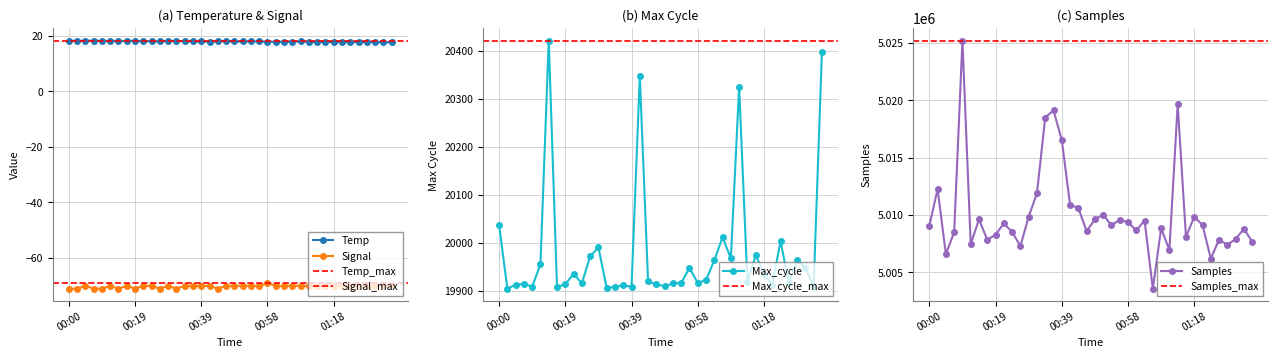

Rank the categories by Max_cycle value from lowest to highest.

00:02, 00:32, 00:10, 00:17, 00:34, 00:39, 01:33, 00:49, 00:36, 00:05, 01:21, 00:19, 00:46, 00:07, 00:24, 00:51, 00:54, 00:58, 01:26, 01:14, 00:44, 01:01, 00:22, 01:18, 00:56, 01:31, 00:12, 01:03, 01:28, 01:08, 00:27, 01:16, 00:29, 01:23, 01:06, 00:00, 01:11, 00:41, 01:36, 00:15